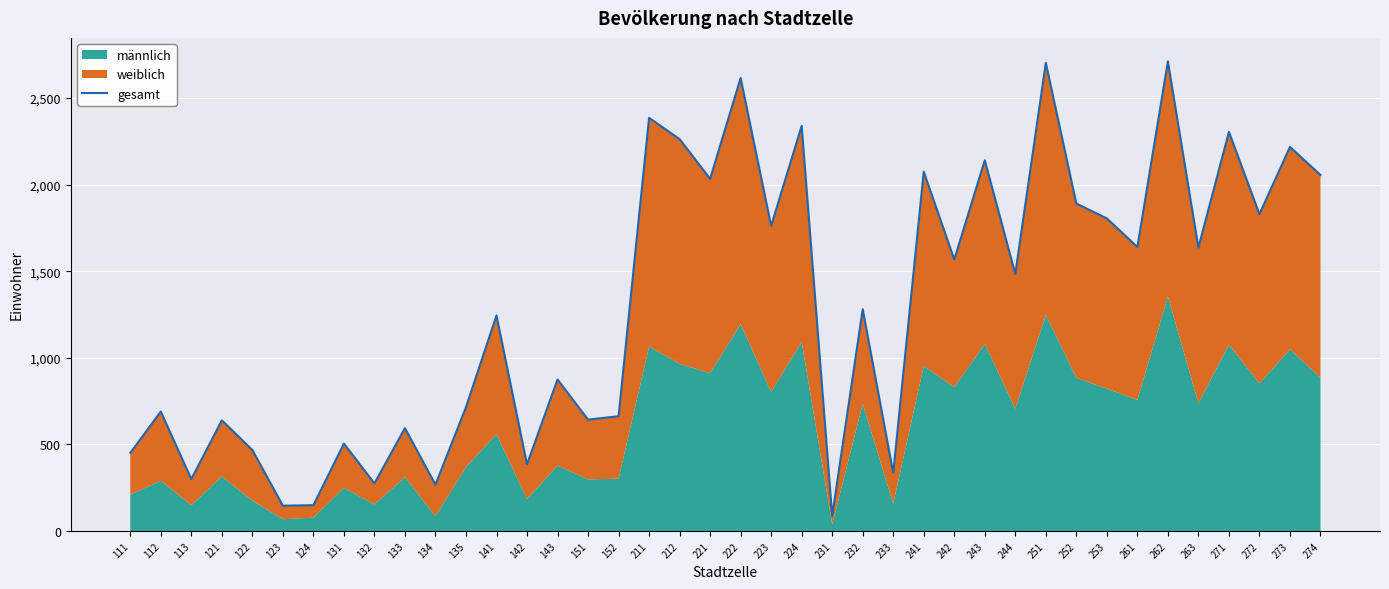

At which category does the data reach its first local peak?

112